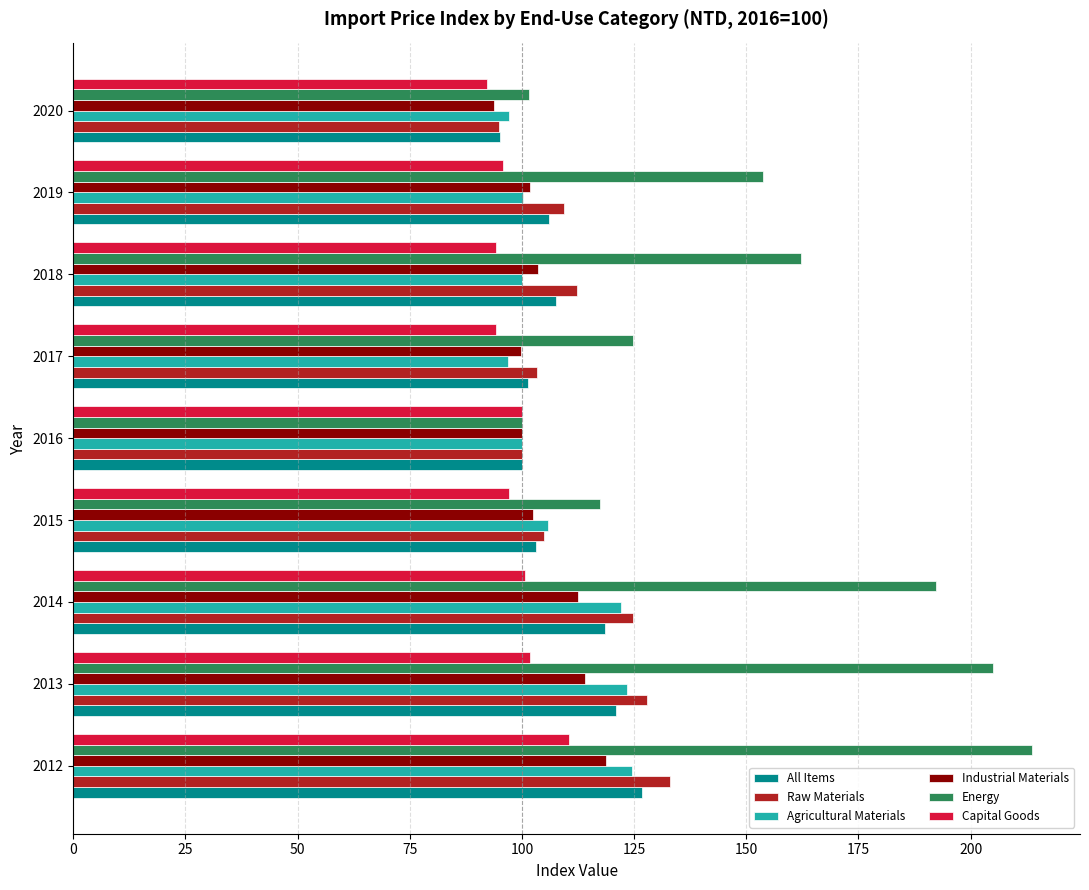

The Raw Materials series shows 29.3 at 2020. True or false?

False